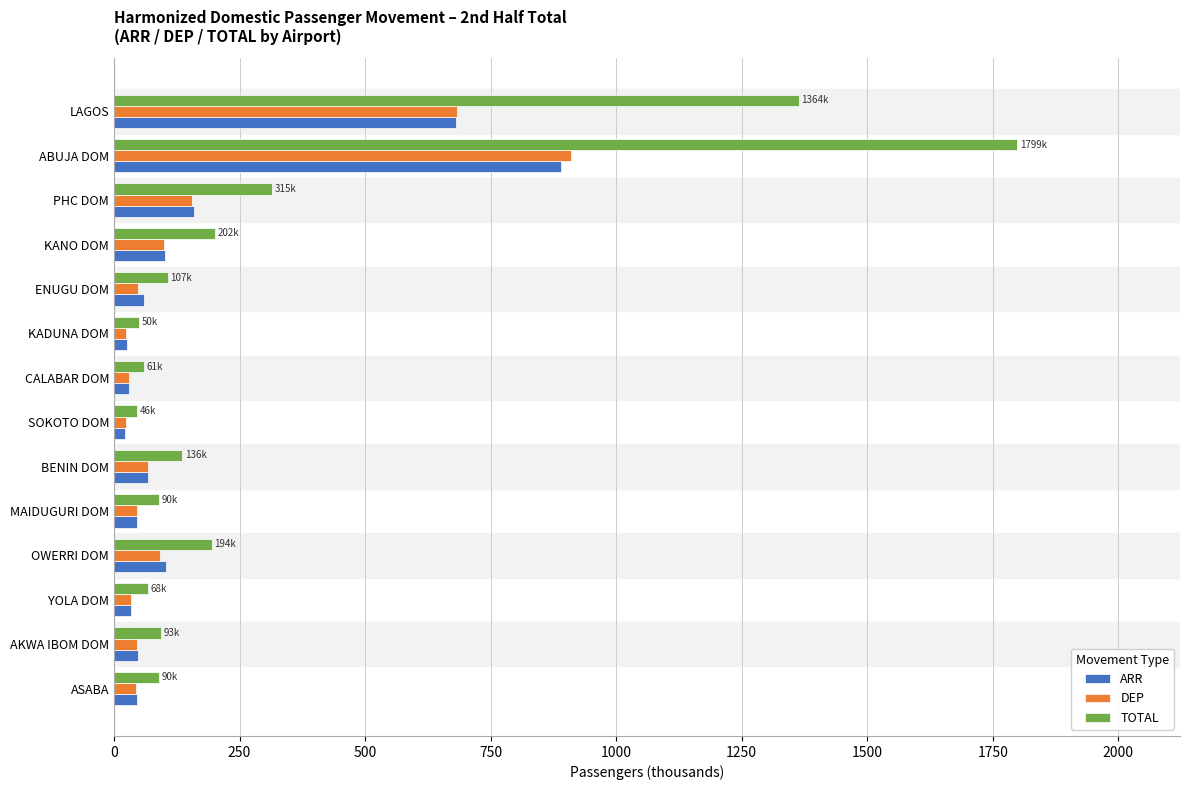

Between ABUJA DOM and ASABA, which series saw the biggest shift?

TOTAL